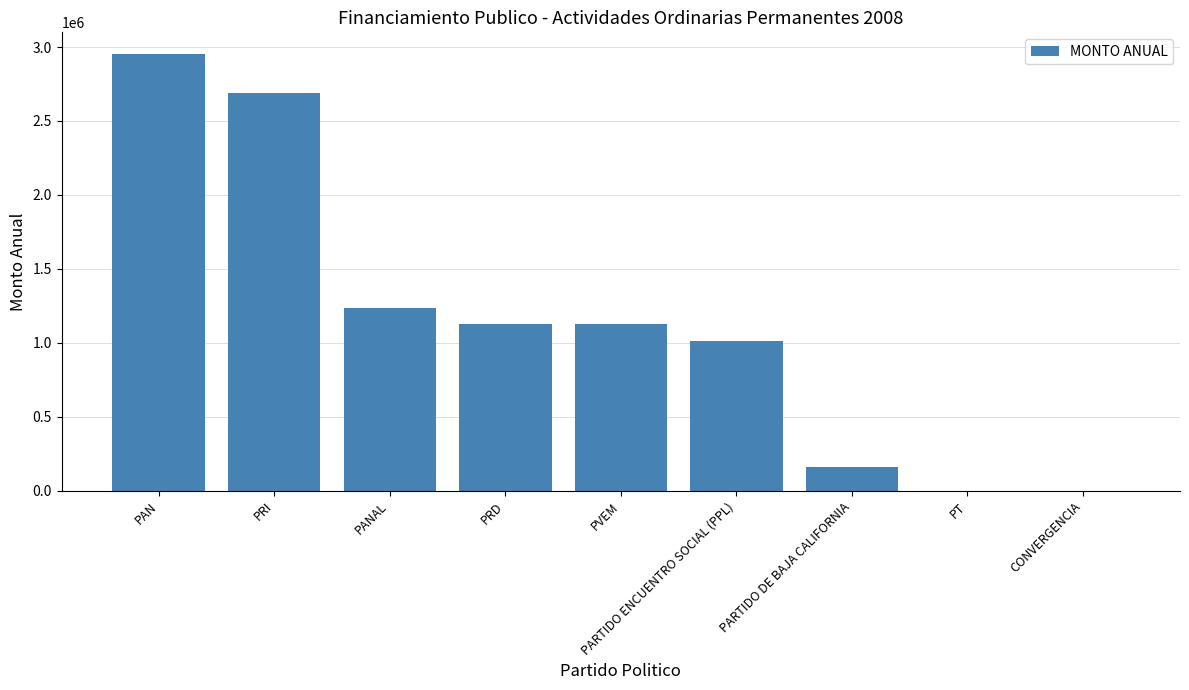

What is the change in value from PRD to PT?

-1130315.8